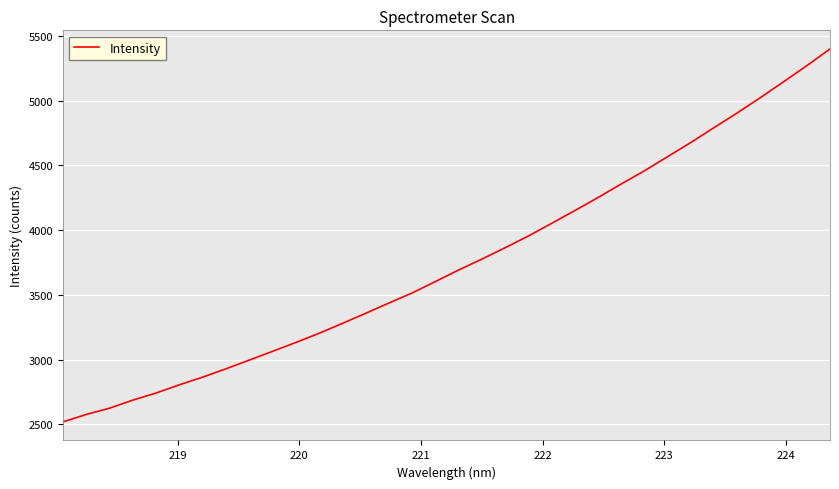

How many lines are shown in the chart?

1